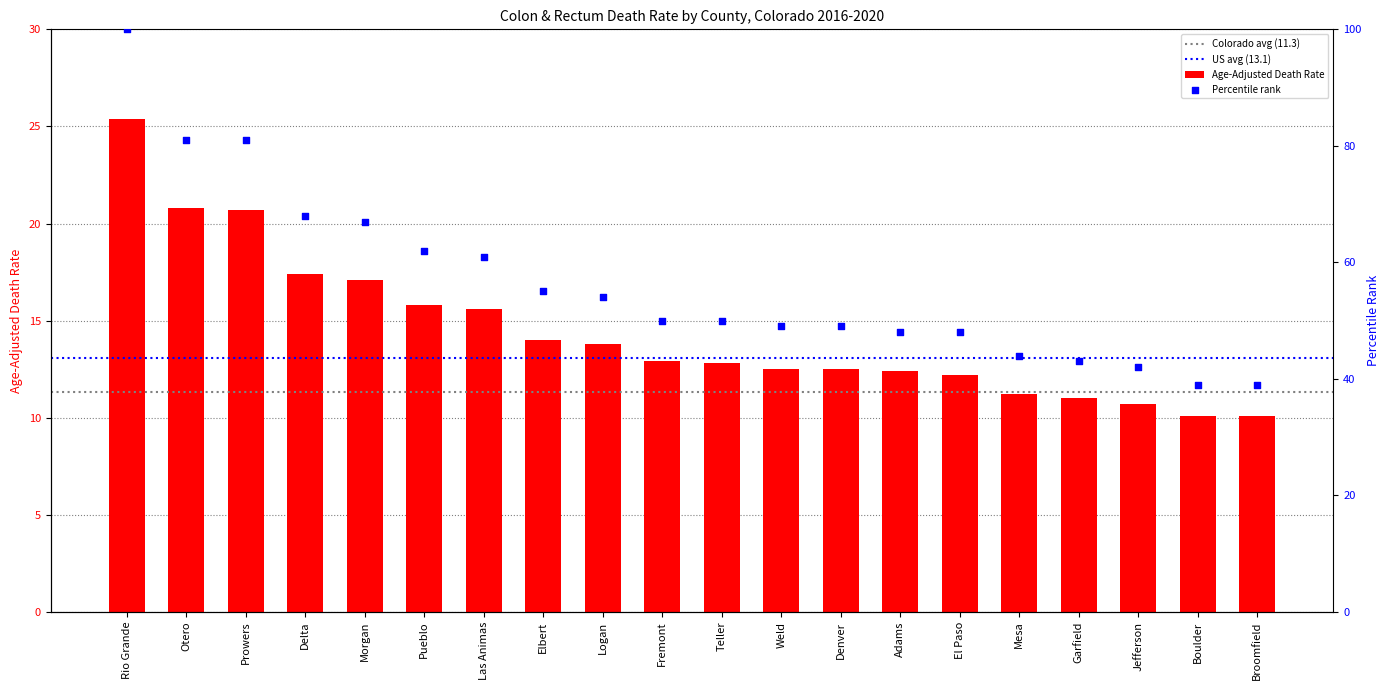

Which has a higher value, Elbert or Fremont?

Elbert